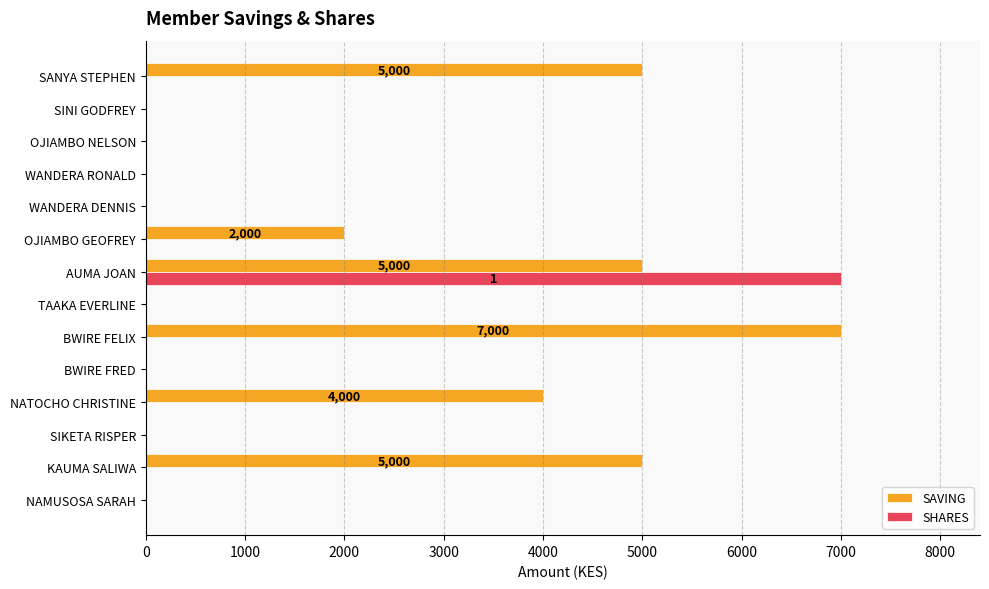

The SHARES series shows 3576 at WANDERA RONALD. True or false?

False